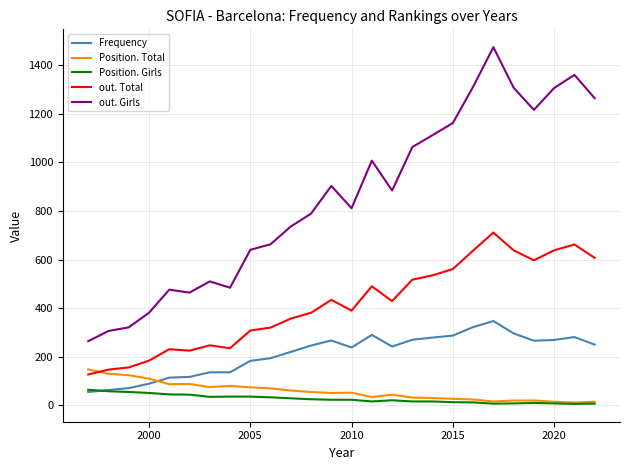

True or false: out. Total has more than 1 points higher than both neighbors.

True